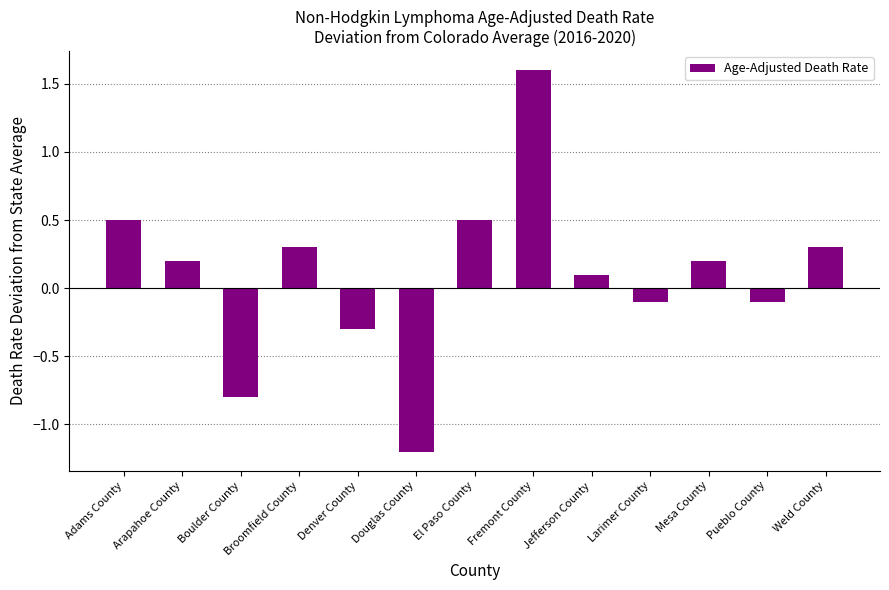

Which has a higher value, Pueblo County or Boulder County?

Pueblo County